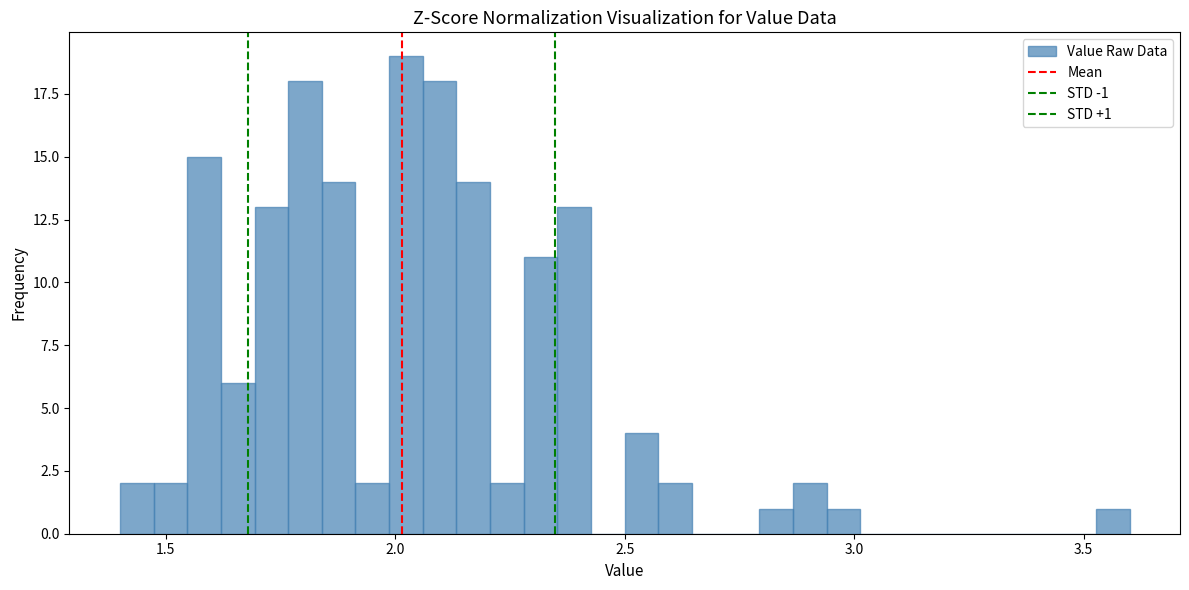

Read against the x-axis, roughly where is the centre of the tallest bar?

2.00